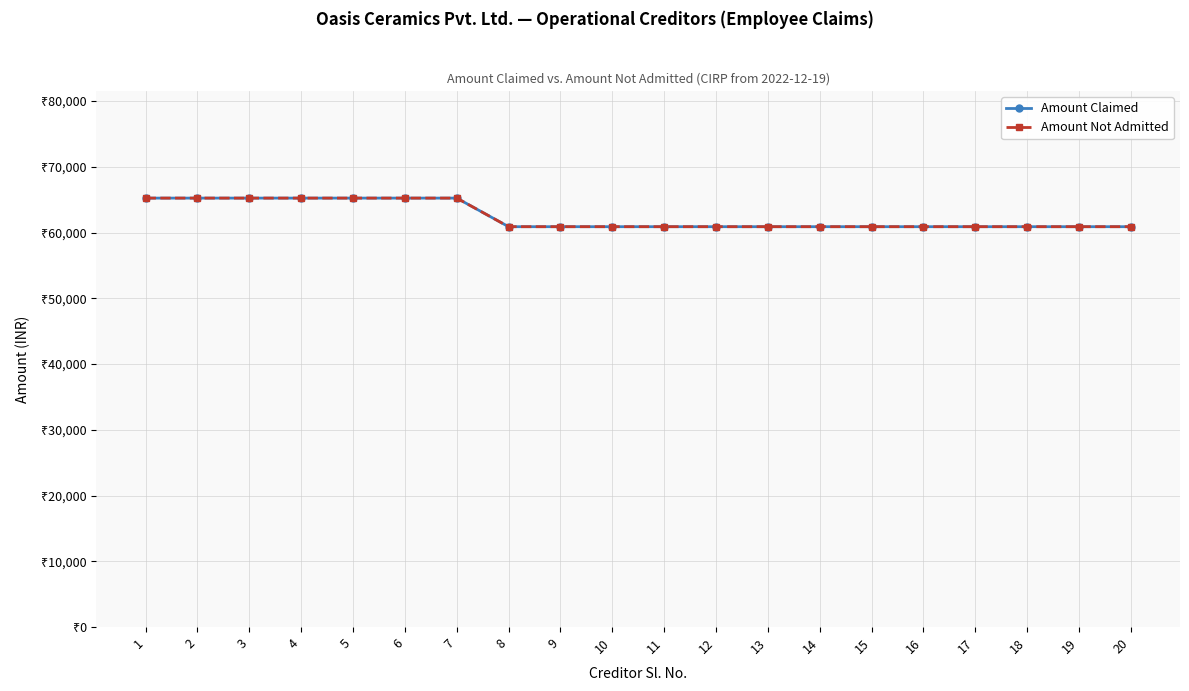

At which category is the sum across all series the highest?

1